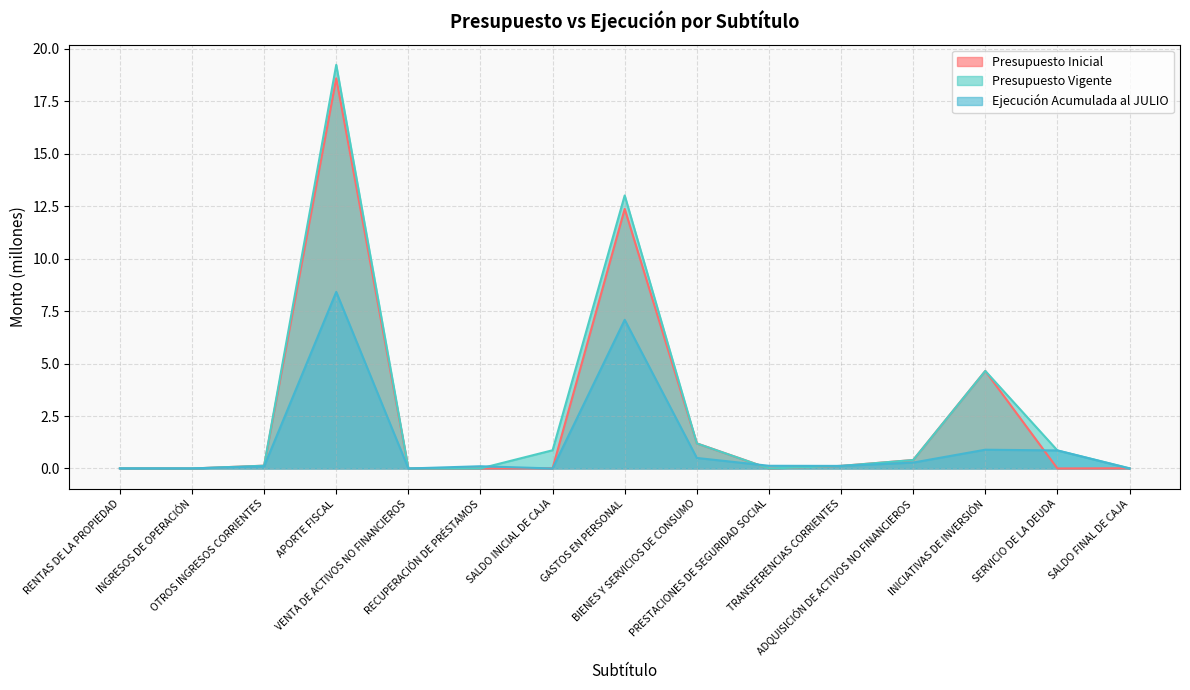

What position from the right is OTROS INGRESOS CORRIENTES?

13